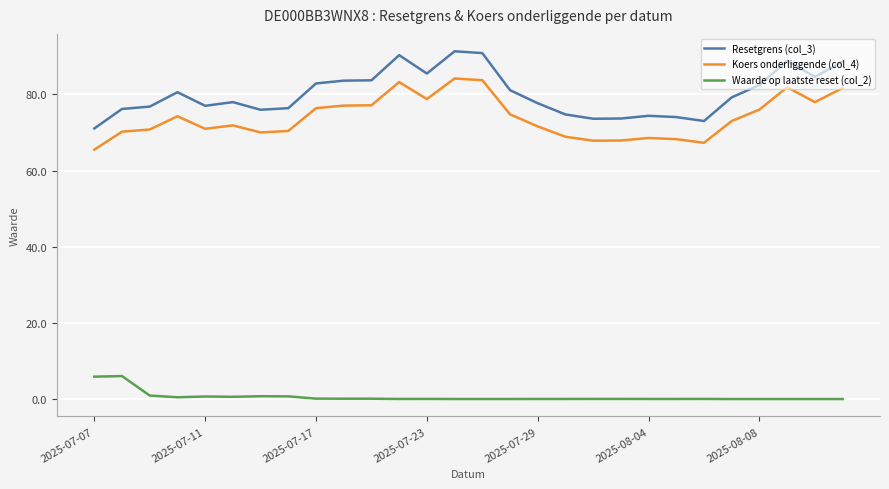

Which series has the largest total across all categories?

Resetgrens (col_3)